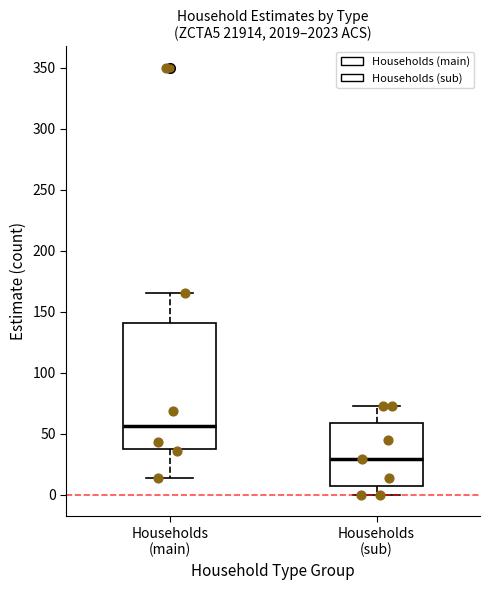

Which box has the lowest median line?

Households (sub)